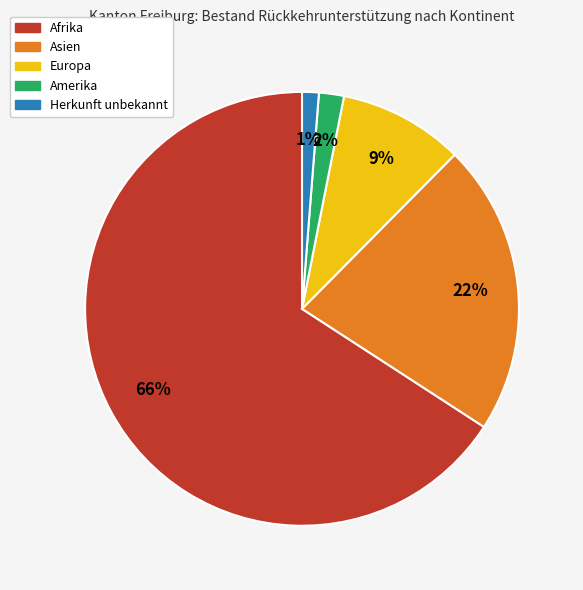

The Afrika slice represents 66% of the pie. True or false?

True